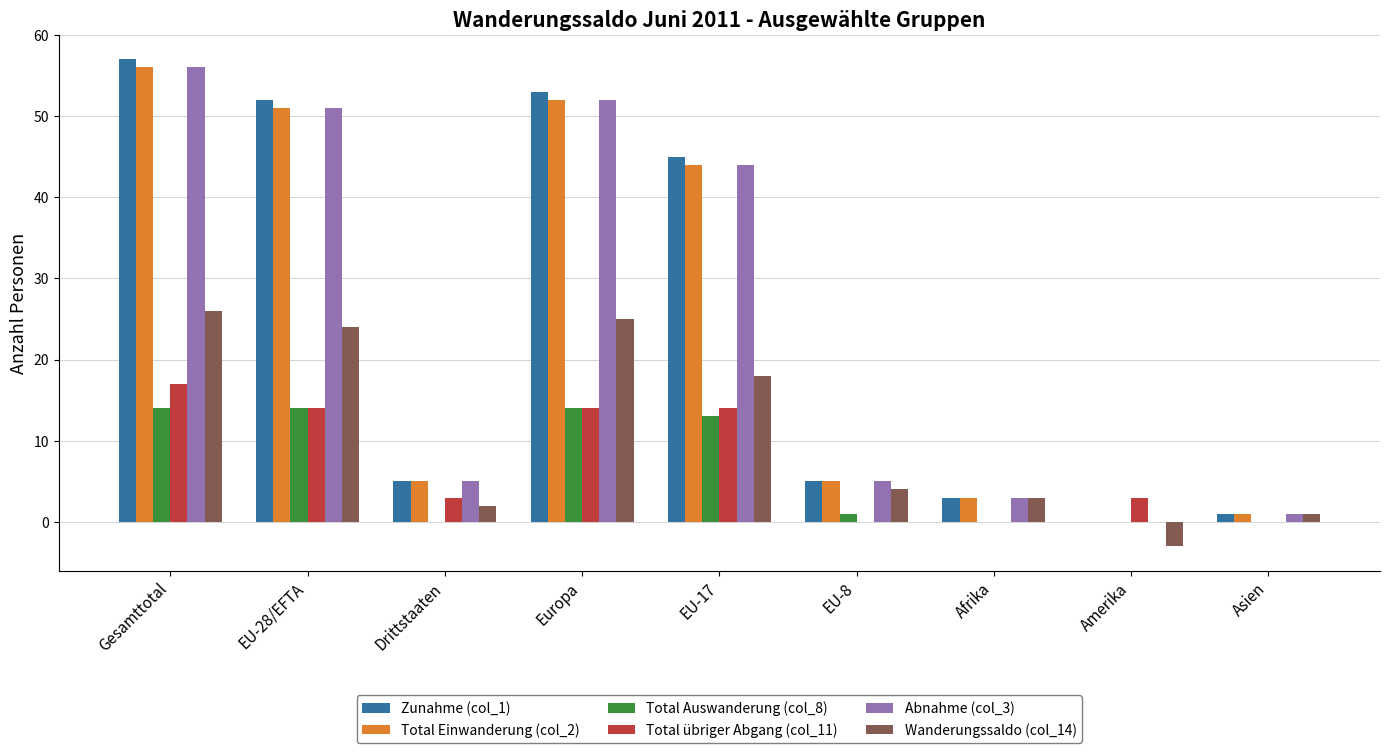

The Abnahme (col_3) series shows 89 at Europa. True or false?

False